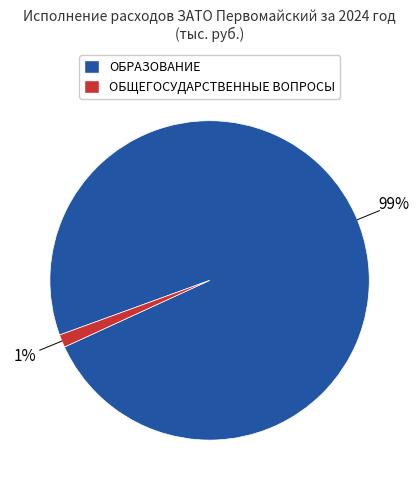

Which category has the biggest portion of the pie?

ОБРАЗОВАНИЕ